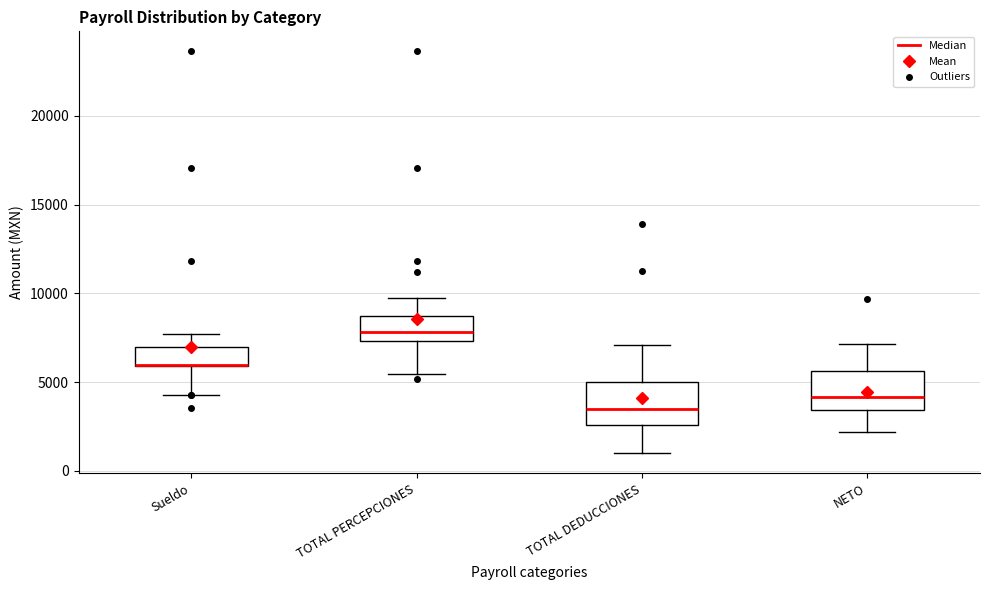

Reading left to right, read every box against the y-axis: the position of its median line, the range the box covers, and the ends of its whiskers. The values are not printed on the chart, so give them approximately, as read against the axis.

Sueldo: median 6000 (drawn on the box's lower edge), box 6000 to 7000, whiskers 4500 to 7500
TOTAL PERCEPCIONES: median 8000, box 7500 to 8500, whiskers 5500 to 10000
TOTAL DEDUCCIONES: median 3500, box 2500 to 5000, whiskers 1000 to 7000
NETO: median 4000, box 3500 to 5500, whiskers 2000 to 7000